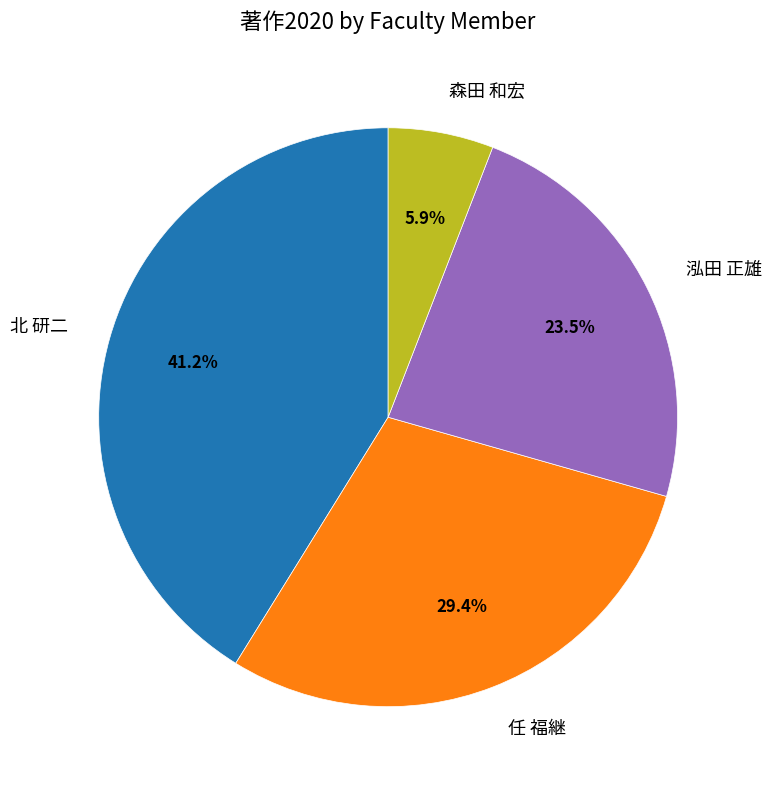

Which slice is the smallest?

森田 和宏